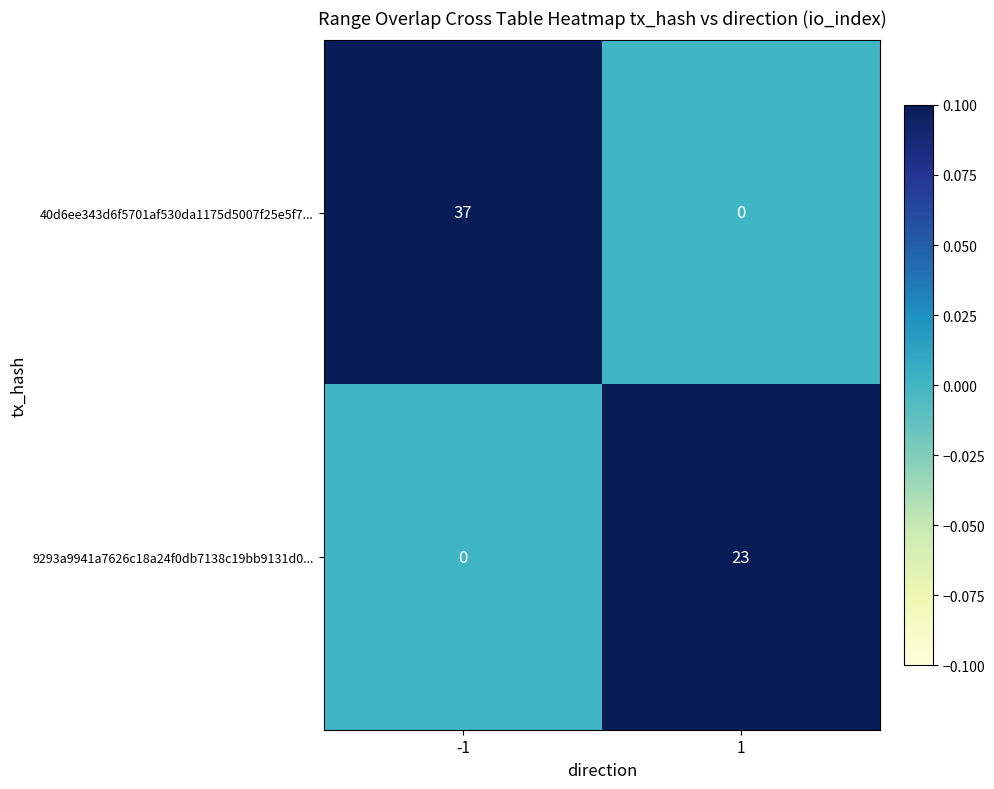

What is the total value across all series at 1?

23